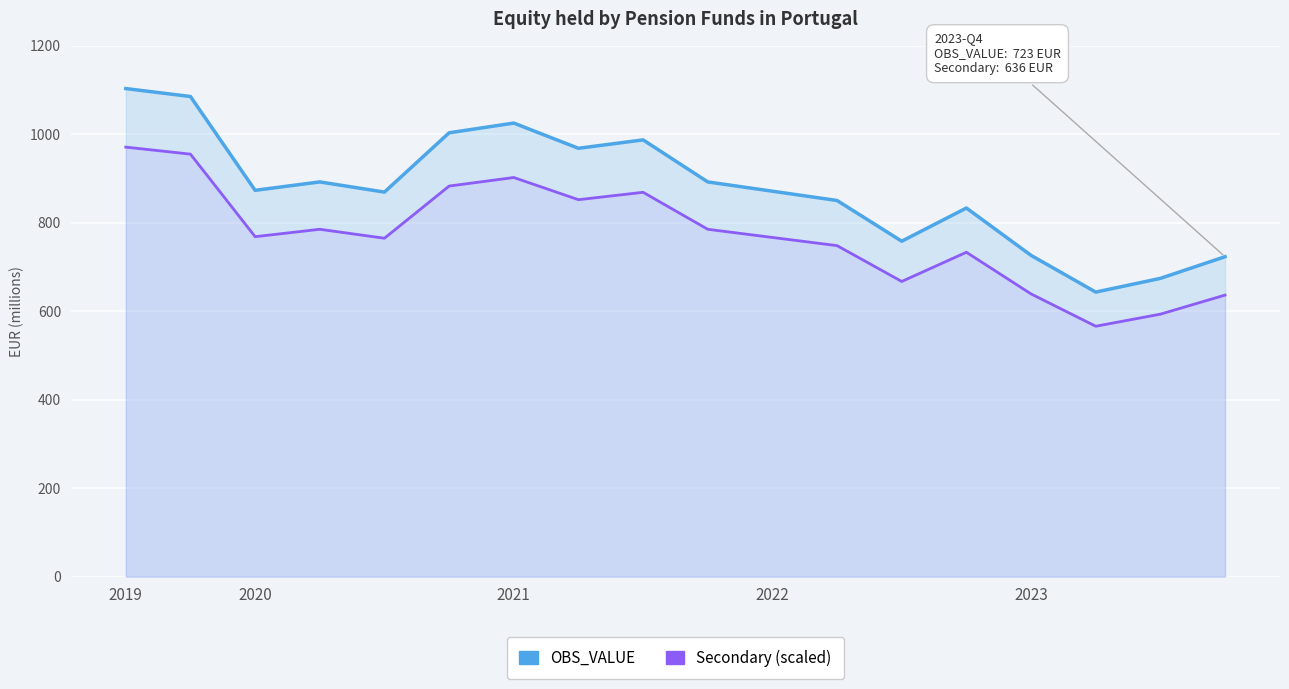

Does the chart display data point markers on the line(s)?

No